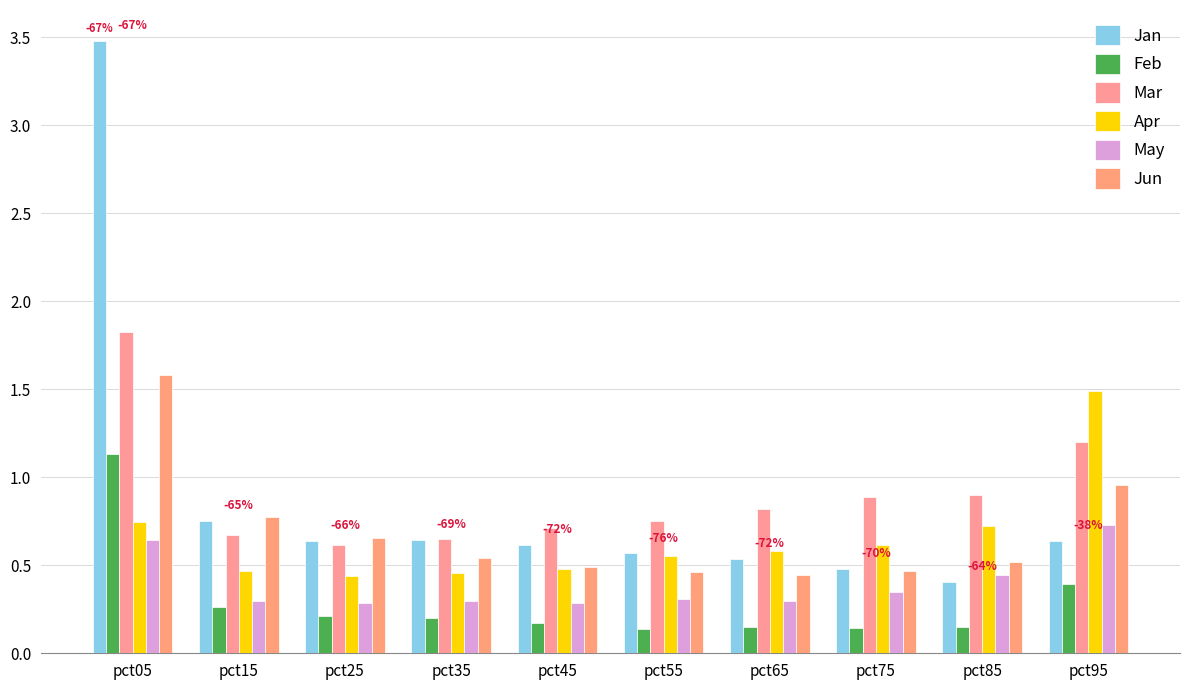

The Jan series shows 0.4 at pct85. True or false?

True